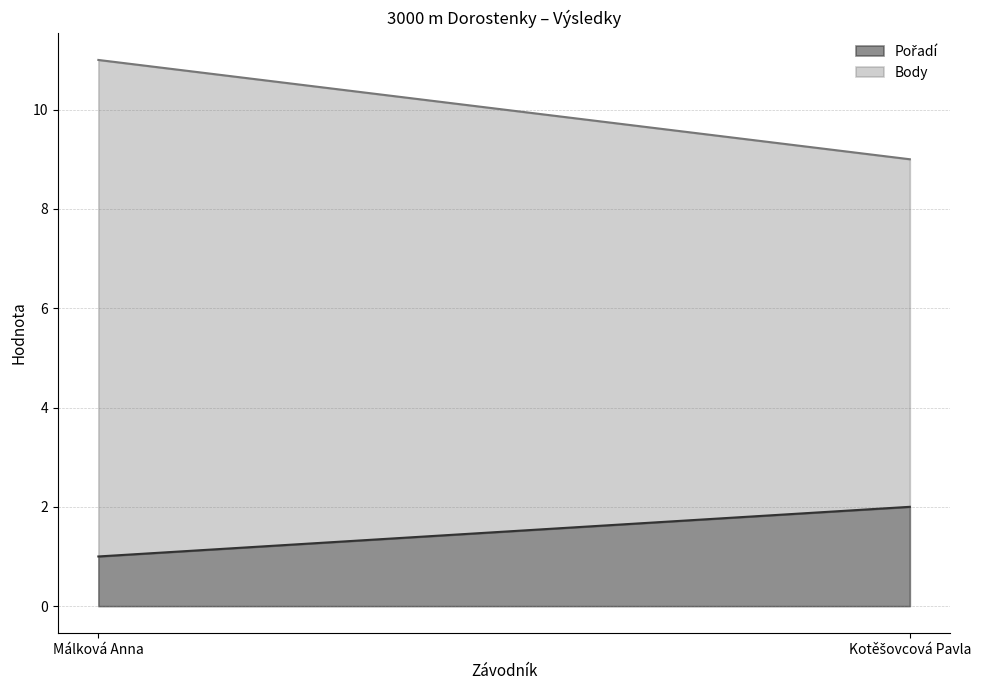

What is the smallest value displayed?

1